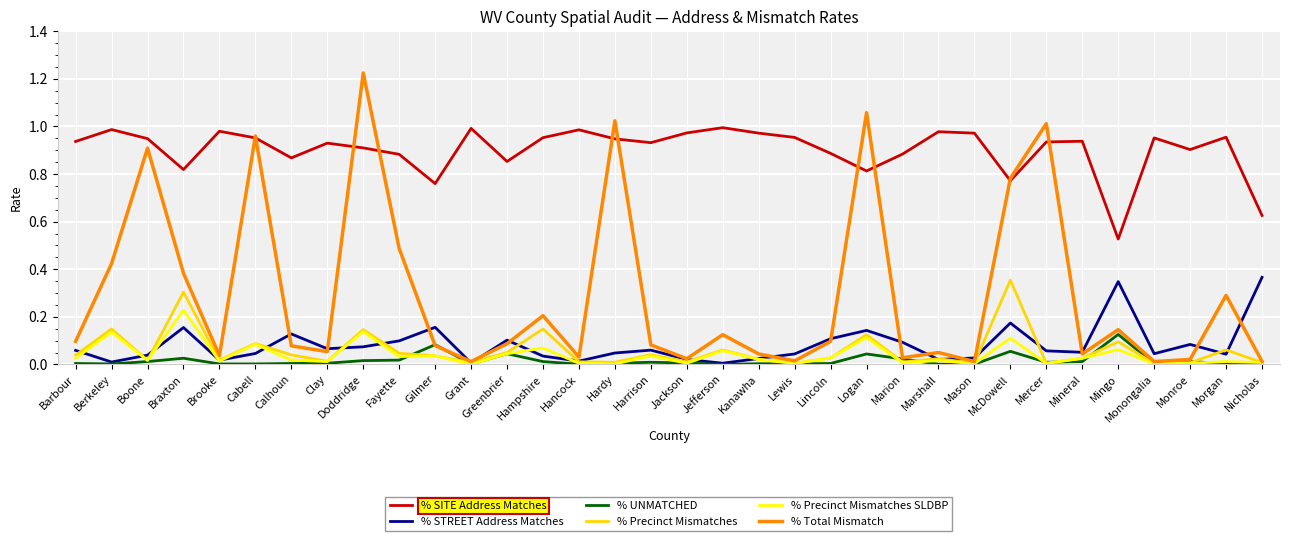

Which series changed the most between Mason and Mercer?

% Total Mismatch